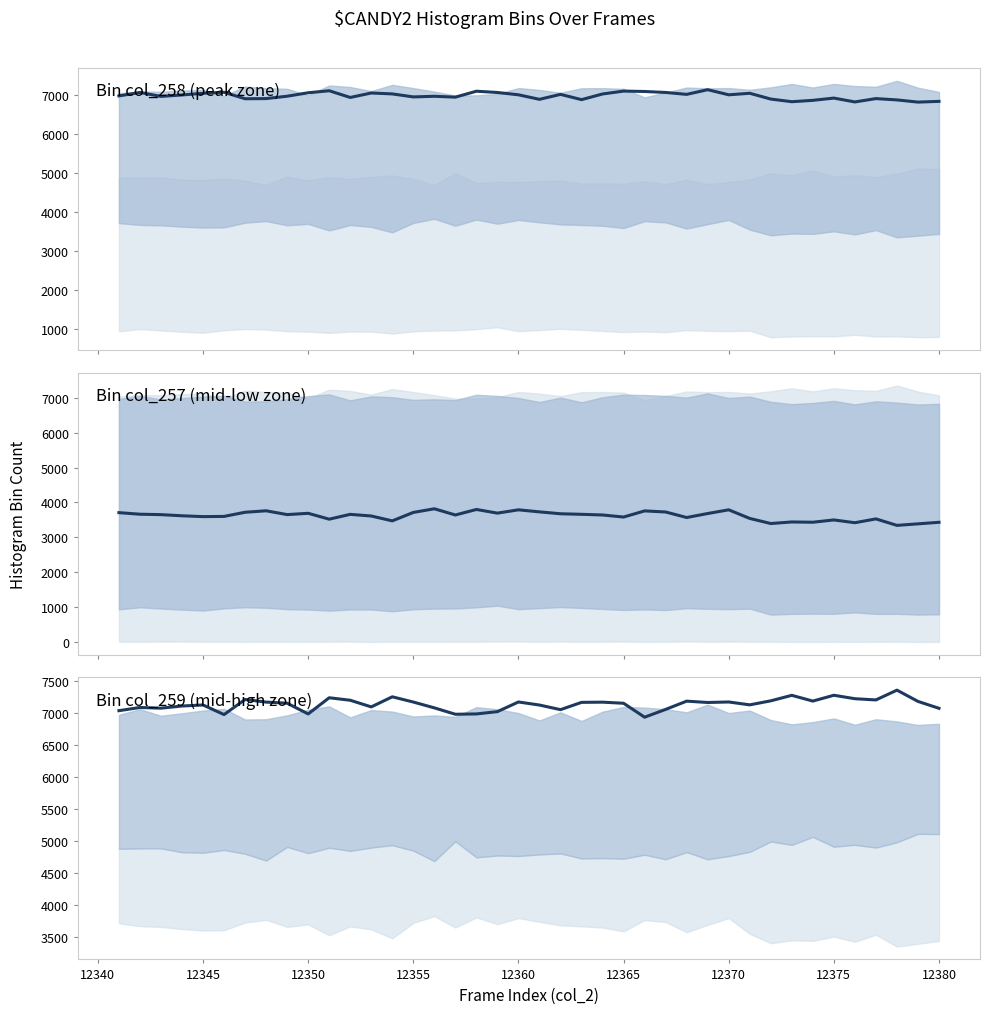

The value of Bin: col_258 at 27 is 11190. True or false?

False